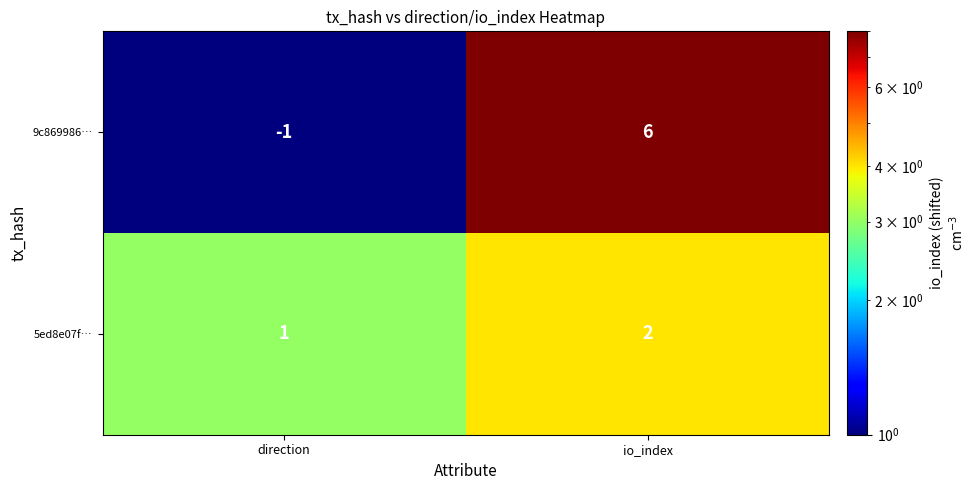

Where is 5ed8e07f… nearest to the value 1?

direction